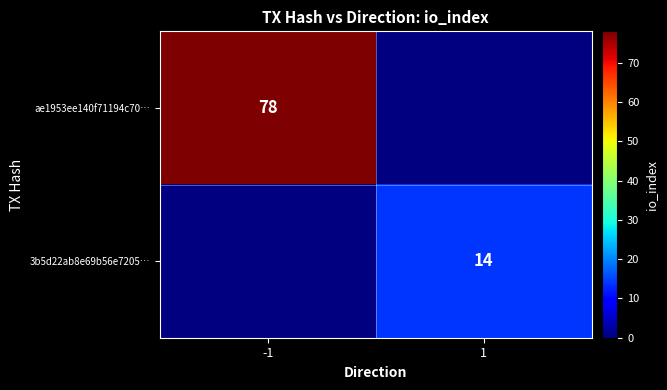

The value of 3b5d22ab8e69b56e7205… at 1 is 6. True or false?

False